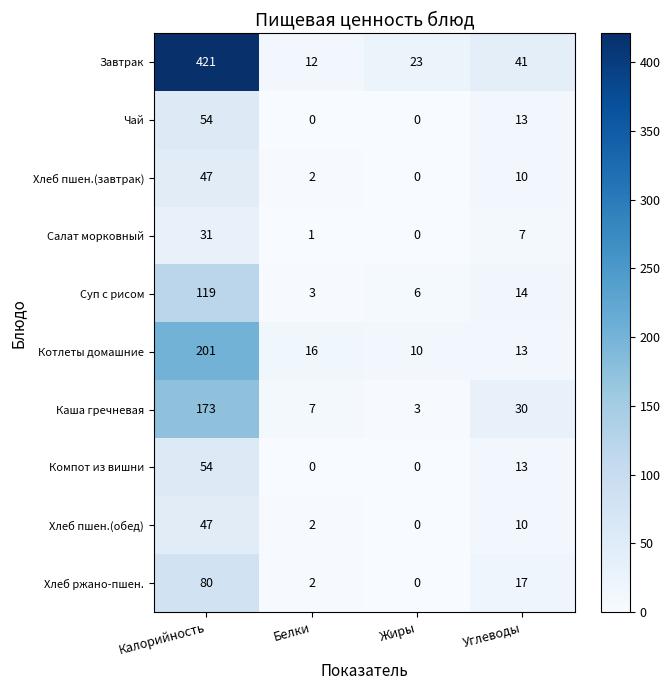

At which category is the sum across all series the highest?

Калорийность